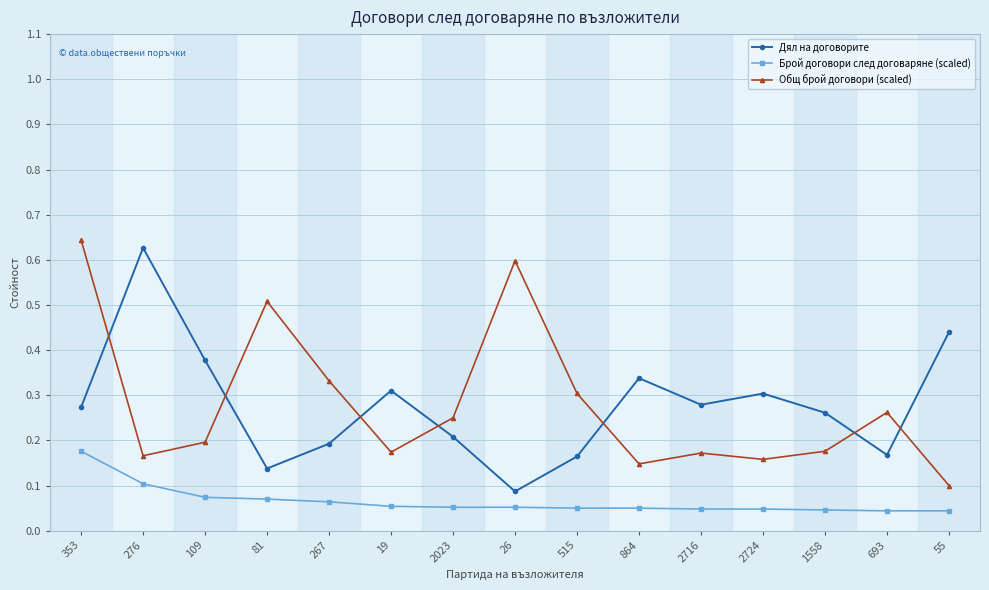

At which category is the sum across all series the highest?

353